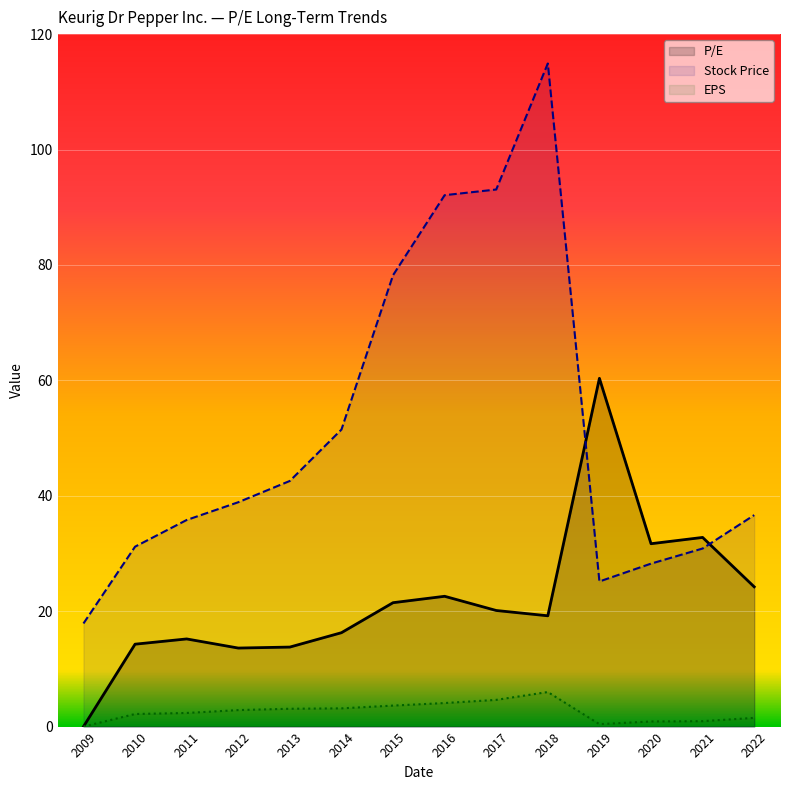

True or false: Stock Price has a value of 17.4 at 2019.

False